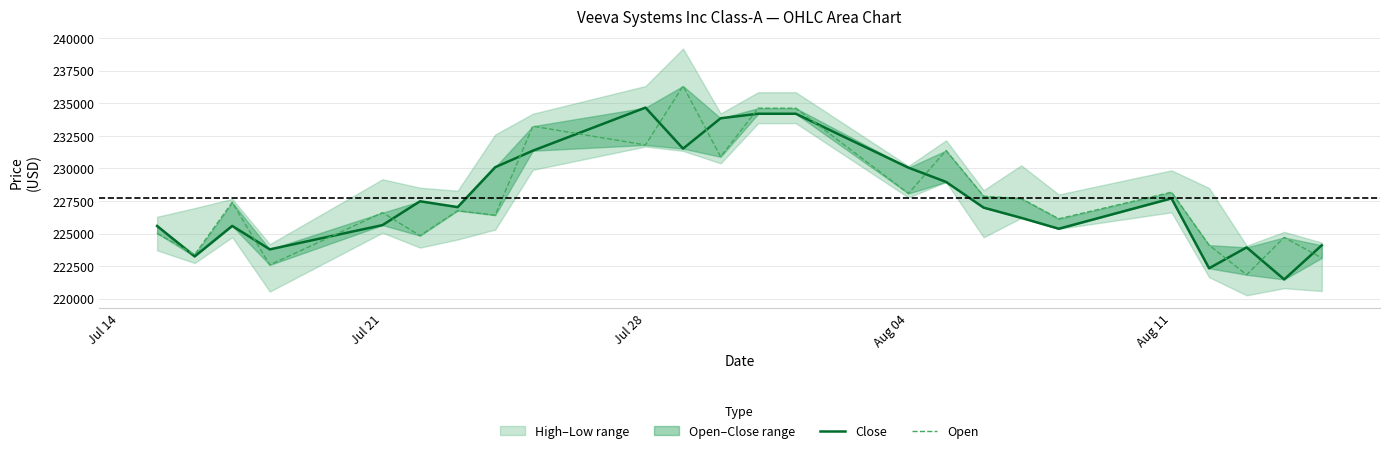

At which label is Close closest to 228074?

Aug 11